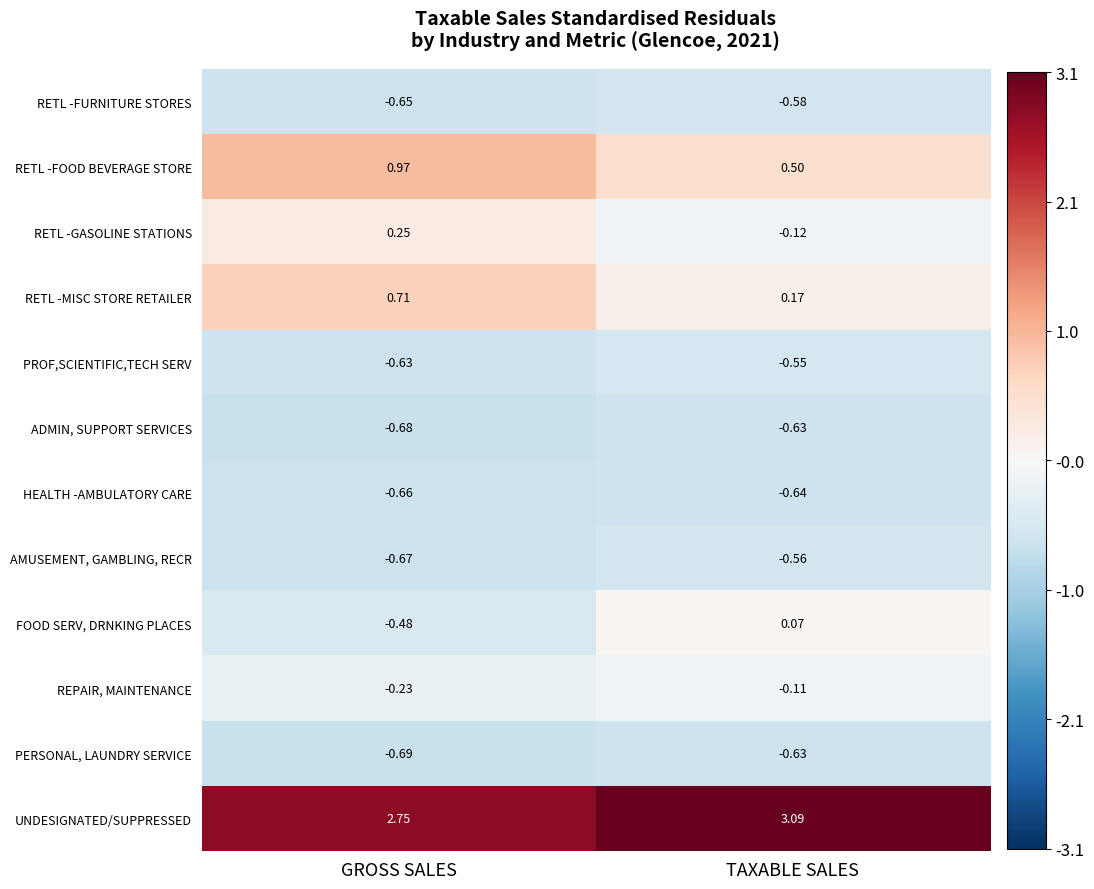

Which series has the largest total across all categories?

UNDESIGNATED/SUPPRESSED